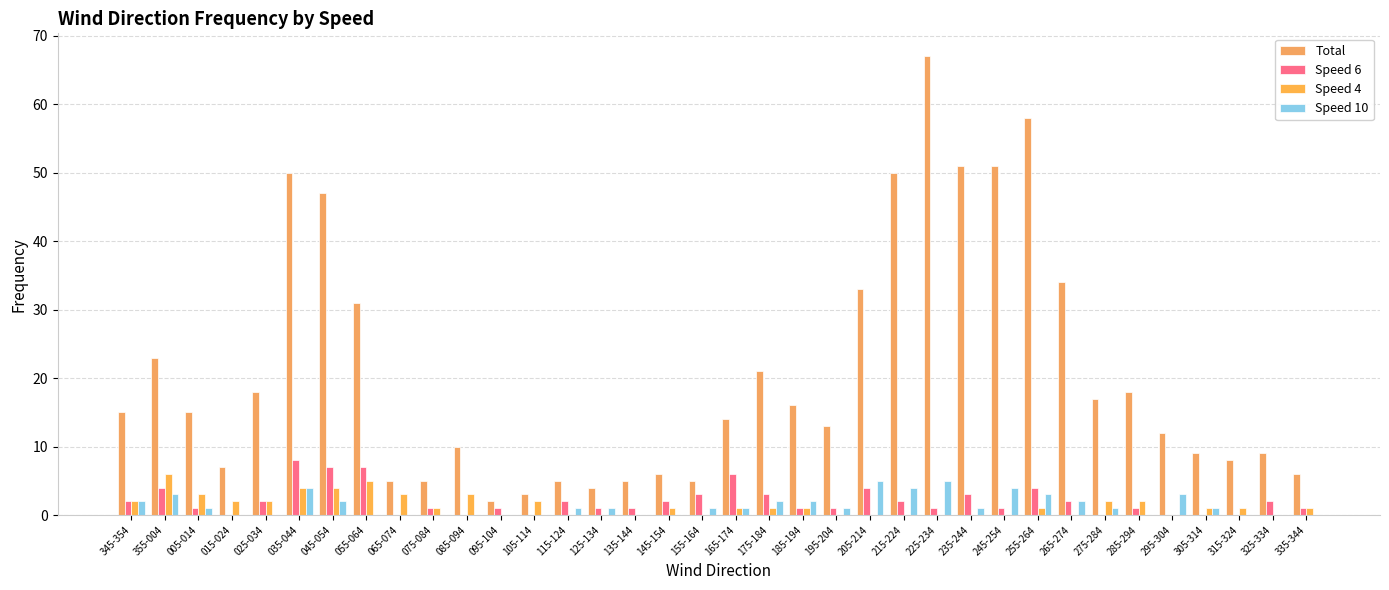

What is the sum of the Total values at 305-314 and 155-164?

14